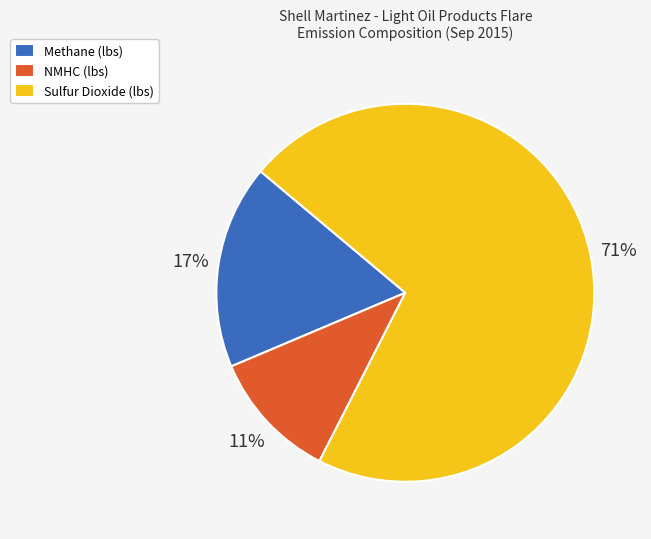

Count the number of slices in the pie.

3